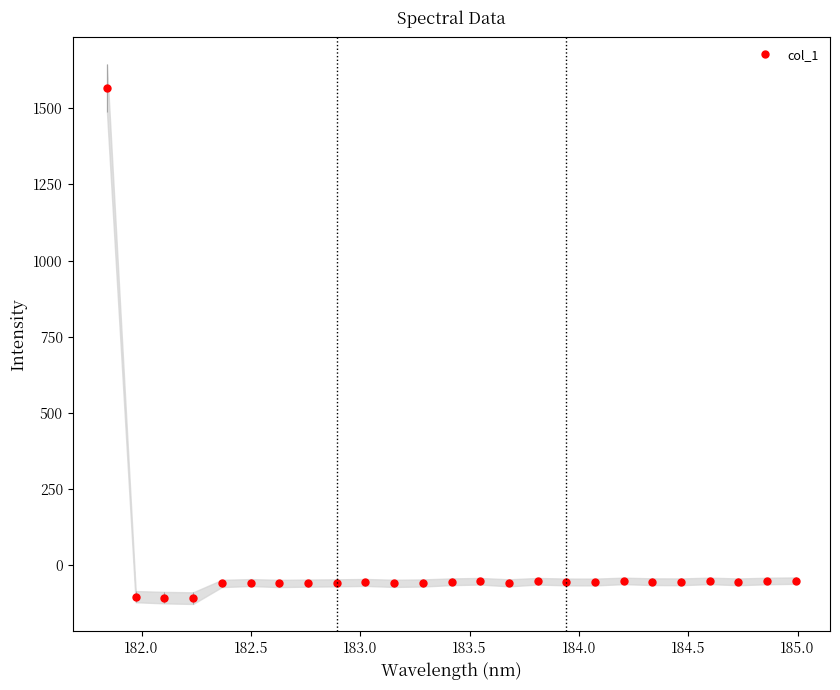

How many data points in col_1 are above -54?

11